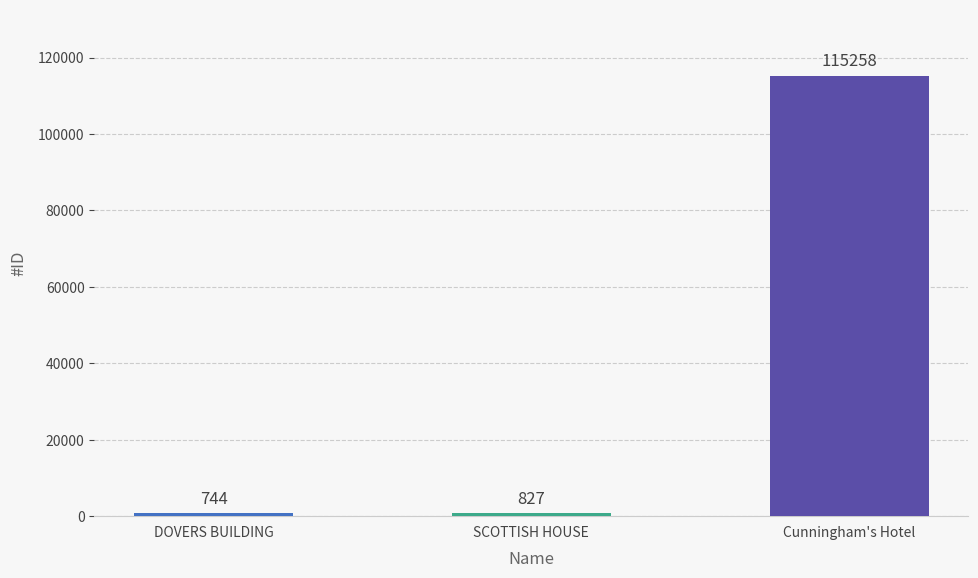

How many values are below 827?

1